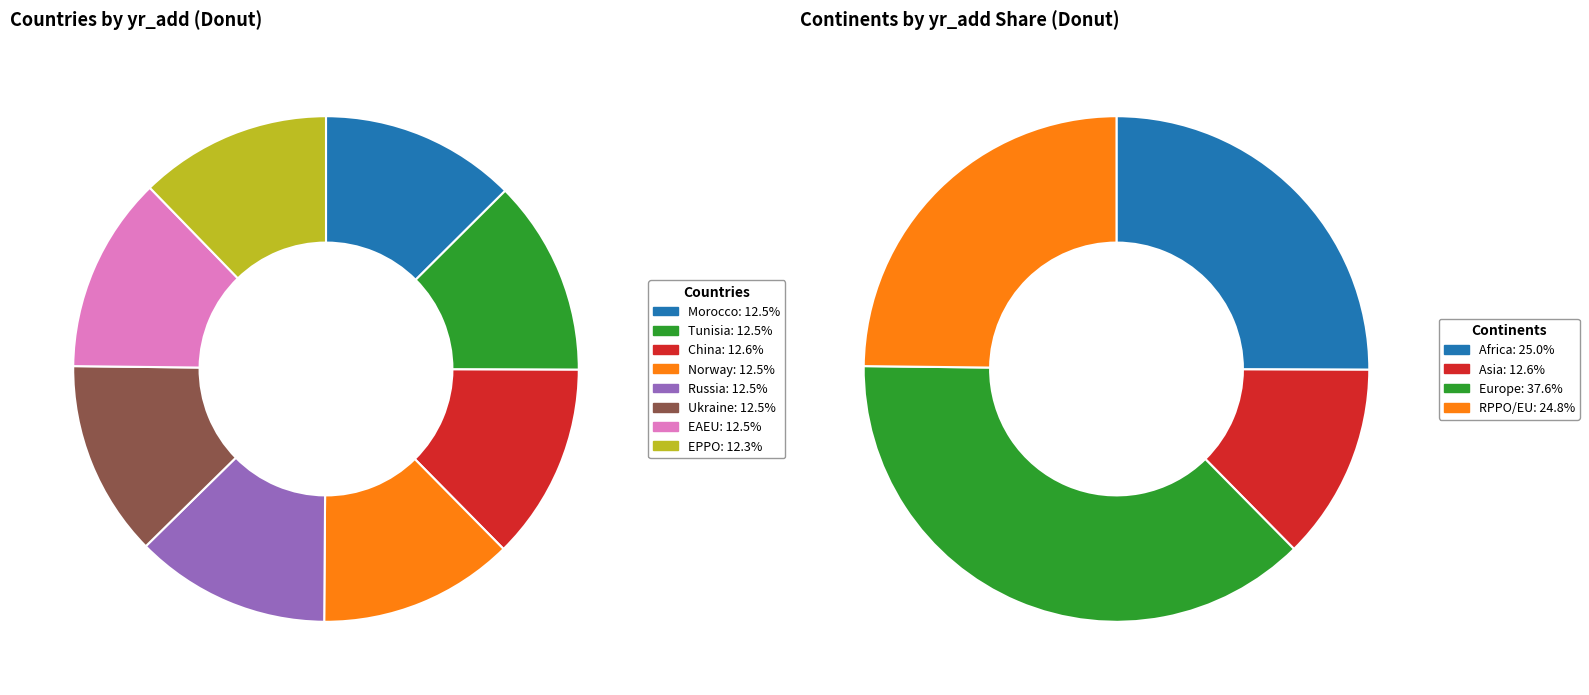

Count the number of slices in the pie.

8